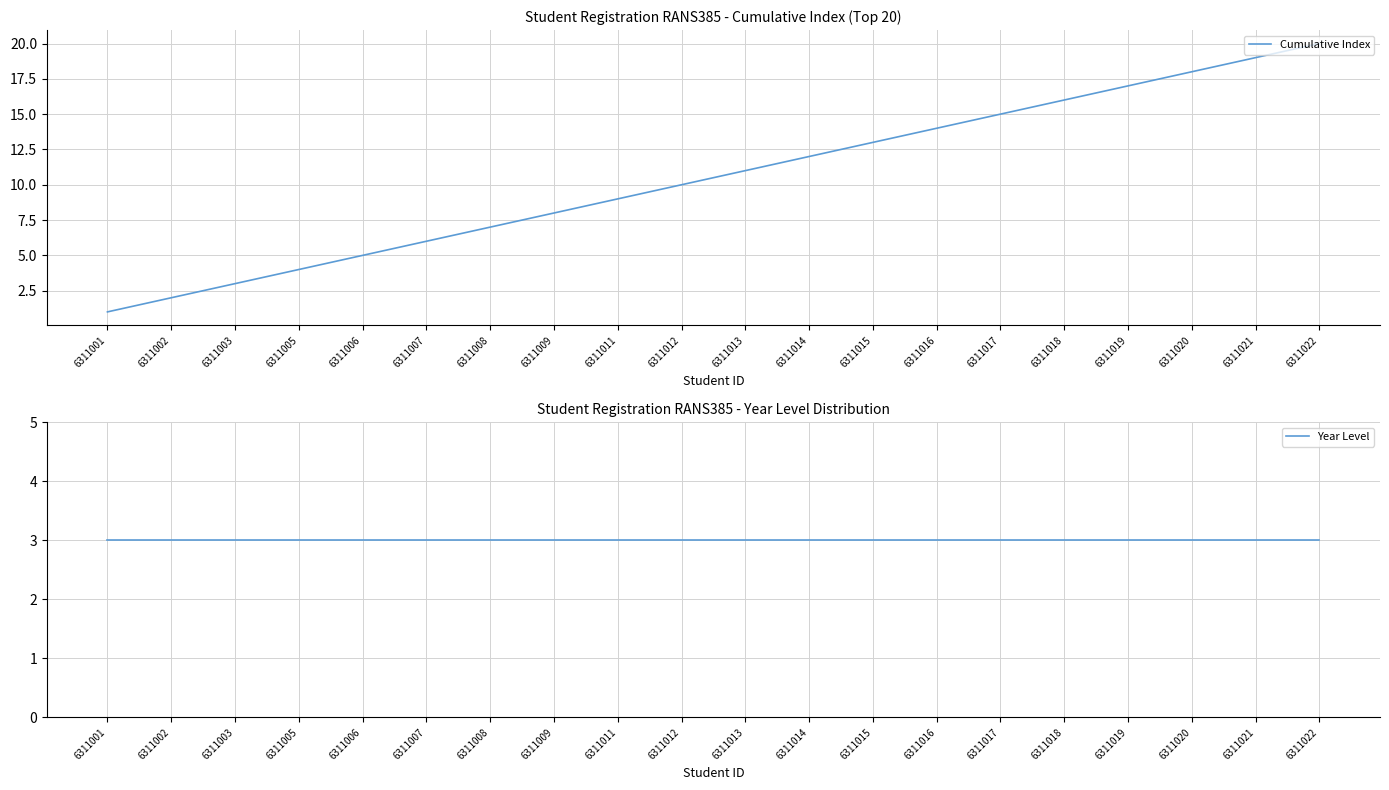

Is it true that Cumulative Index equals 24 at 6311017?

False